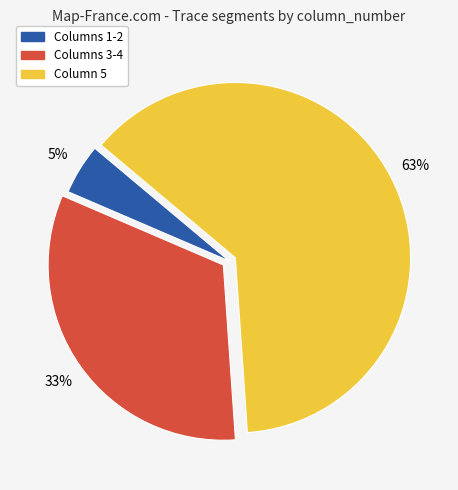

Is there any slice that represents more than half of the pie?

Yes